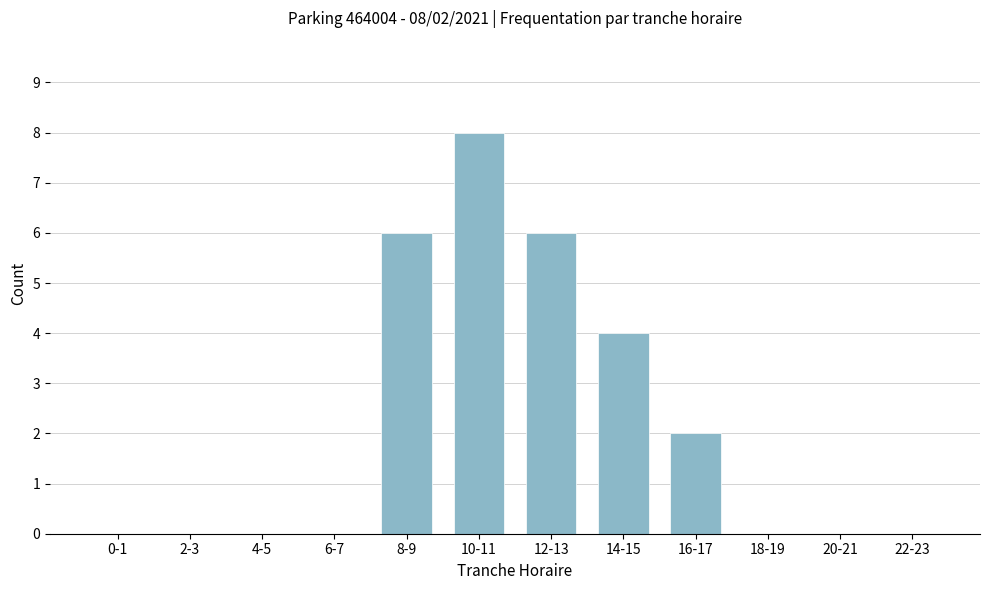

Reading left to right, what are all the values shown in this chart?

0-1=0	2-3=0	4-5=0	6-7=0	8-9=6	10-11=8	12-13=6	14-15=4	16-17=2	18-19=0	20-21=0	22-23=0